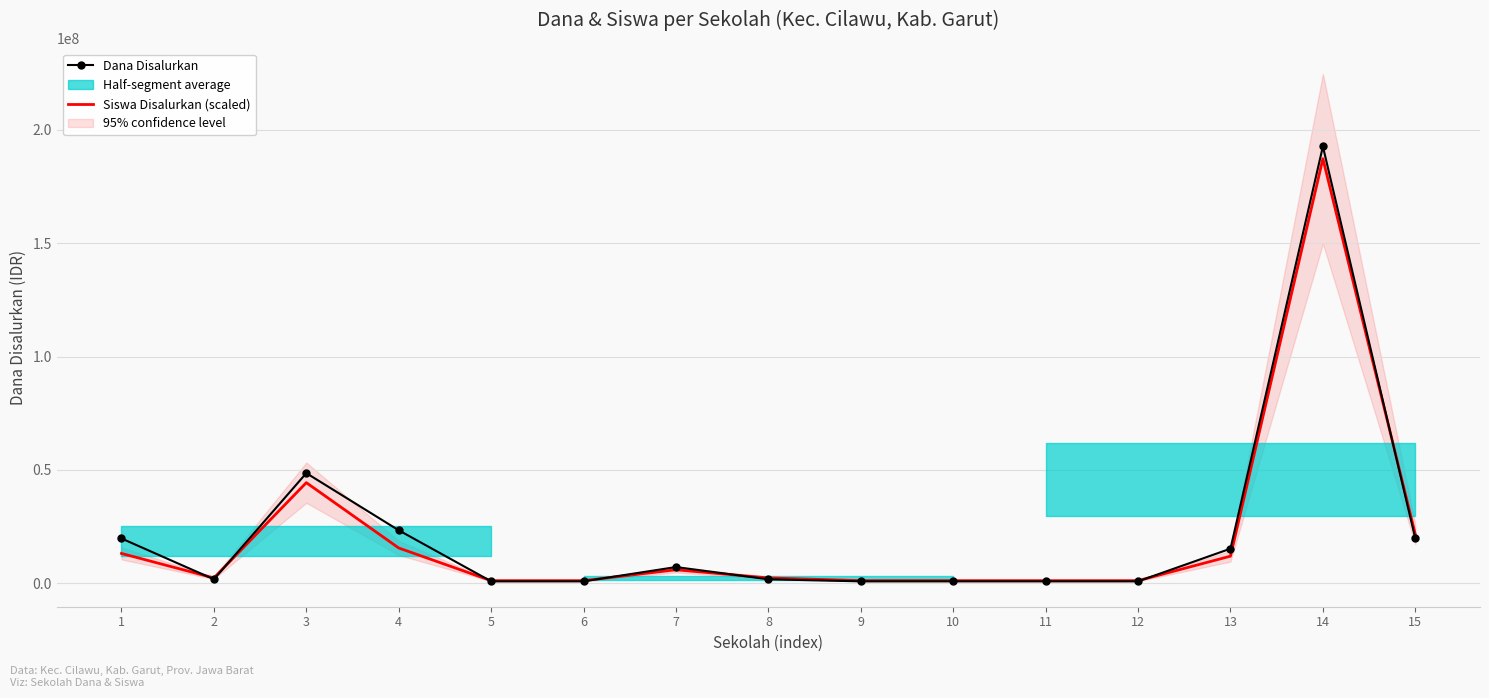

What is the difference between the highest and lowest values at 10?

300000